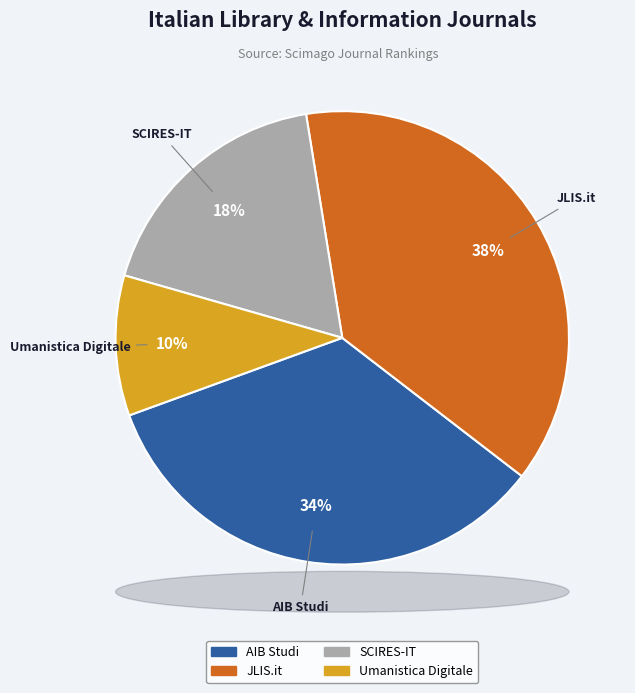

How many segments does this pie chart have?

4